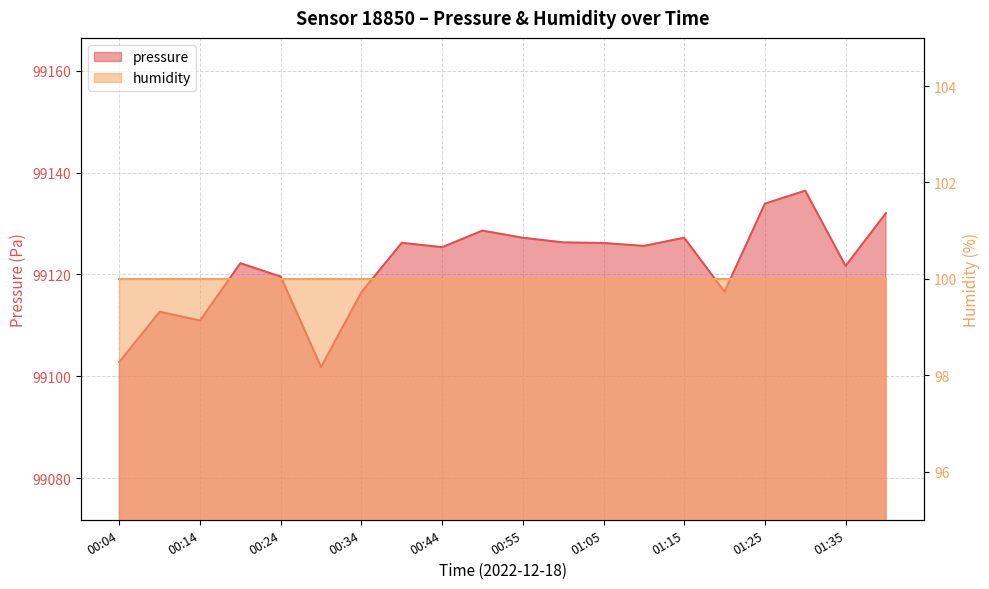

The chart shows a value of 137823.8 at 01:20. True or false?

False